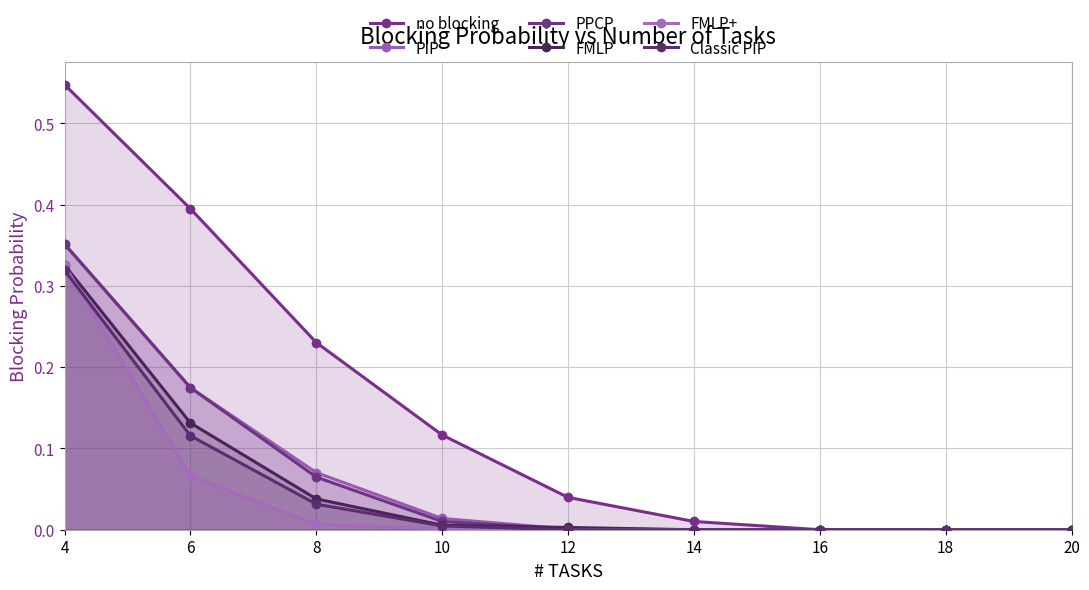

True or false: no blocking and FMLP intersect in this chart.

False